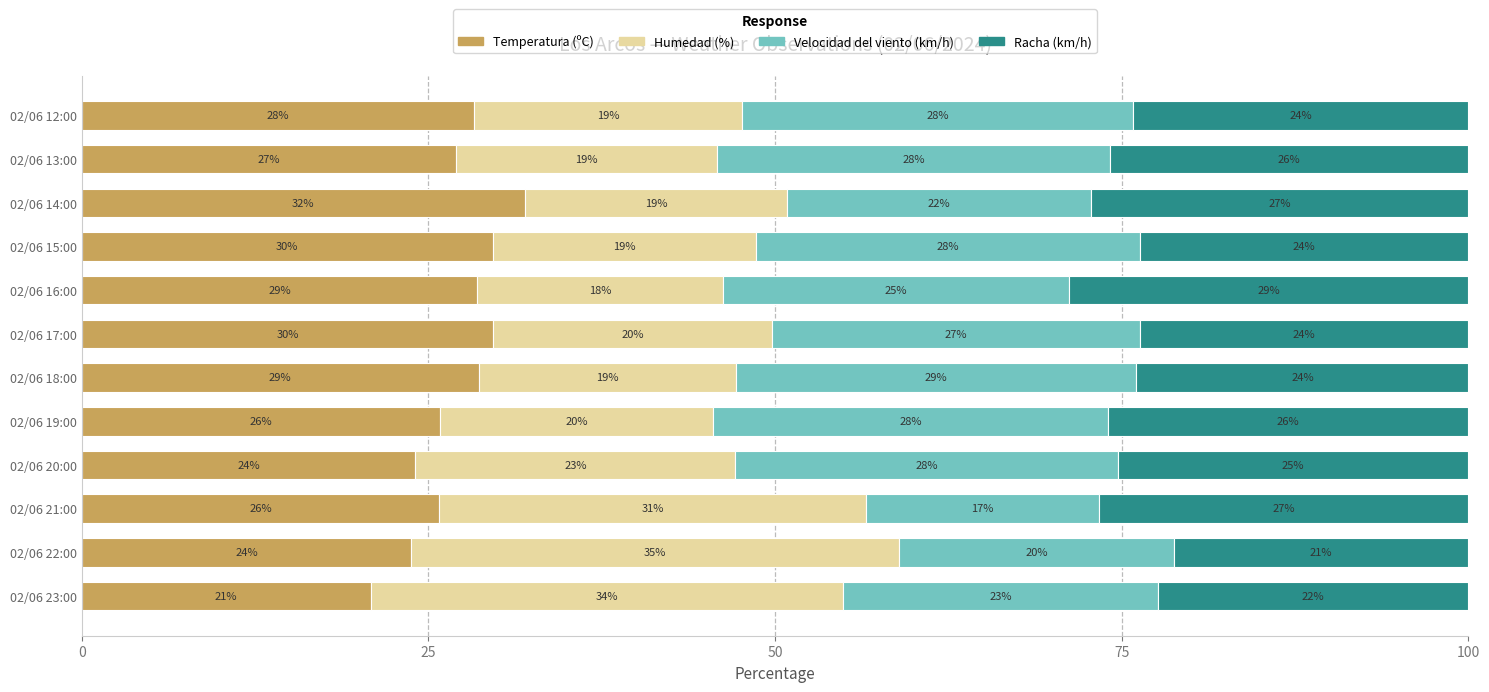

What is the total value across all series at 02/06 23:00?

100.0